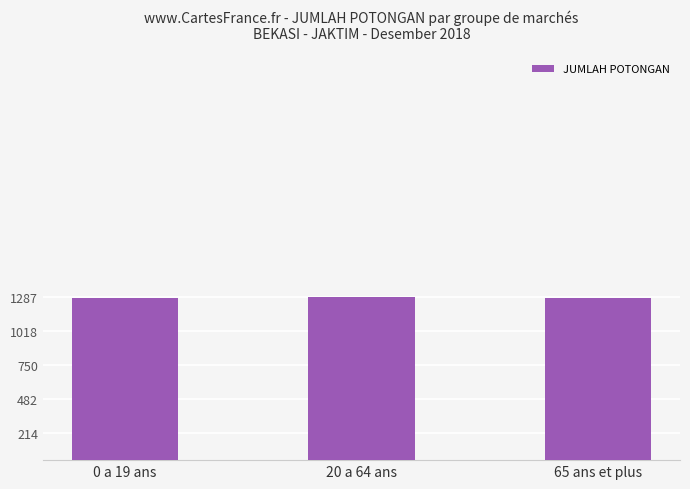

Count the values in the range 1280 to 1287.

3